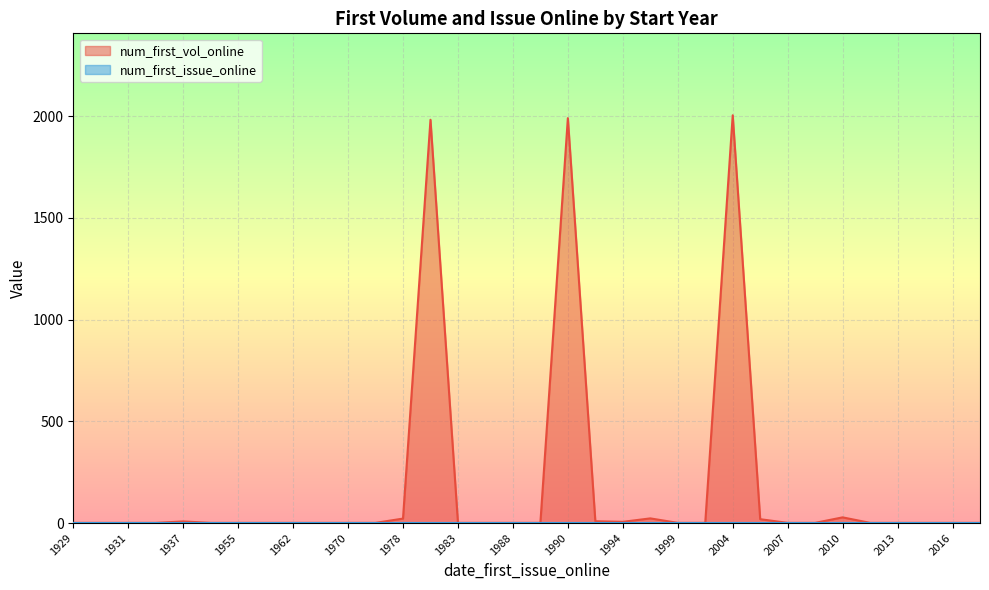

What are all the series names shown in the legend?

num_first_vol_online, num_first_issue_online